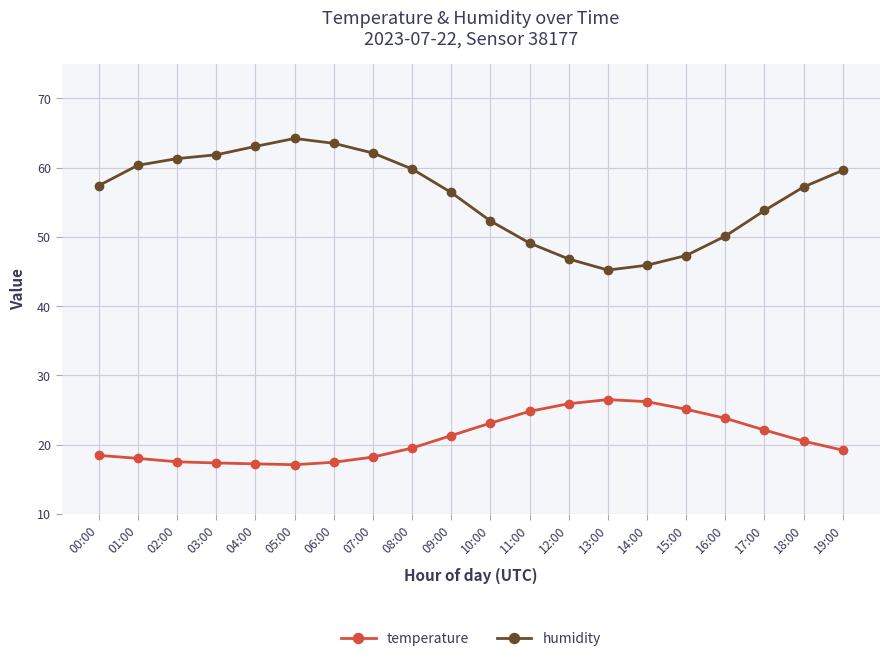

Where is humidity nearest to the value 54?

17:00